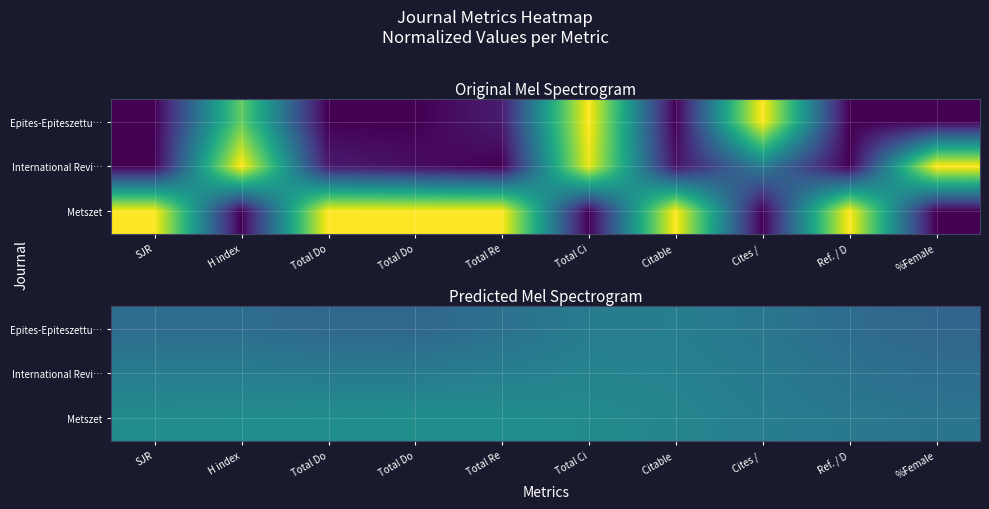

List the labels in order of Metszet value, smallest first.

%Female, Ref. / D, Cites /, Citable, Total Ci, SJR, H index, Total Do, Total Re, Total Do